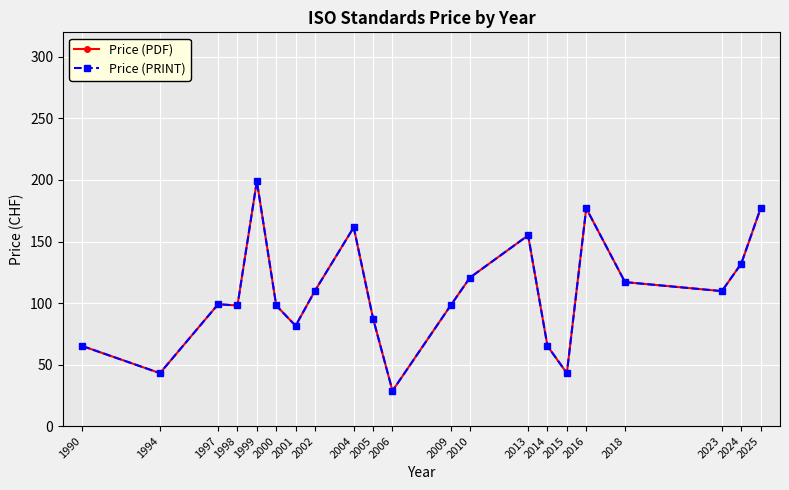

Which has a higher value, 2025 or 2014?

2025